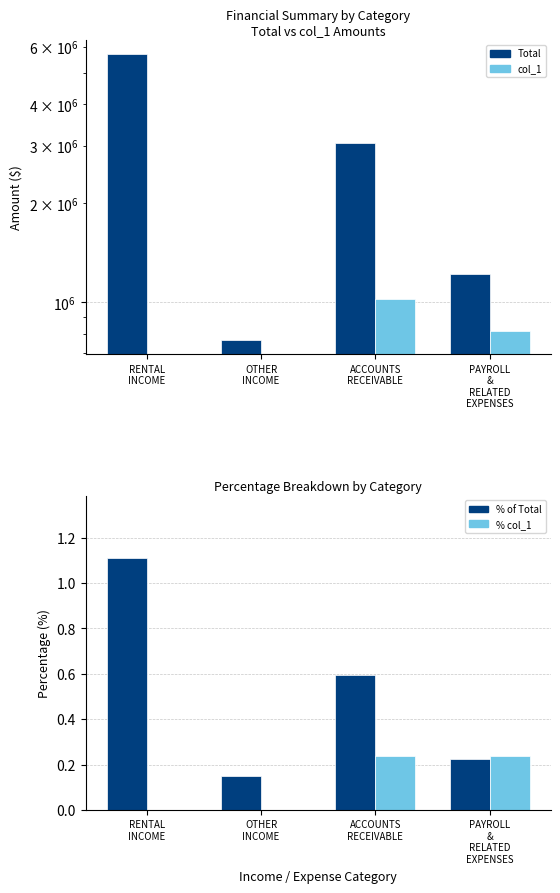

How many categories are shown in the chart?

4